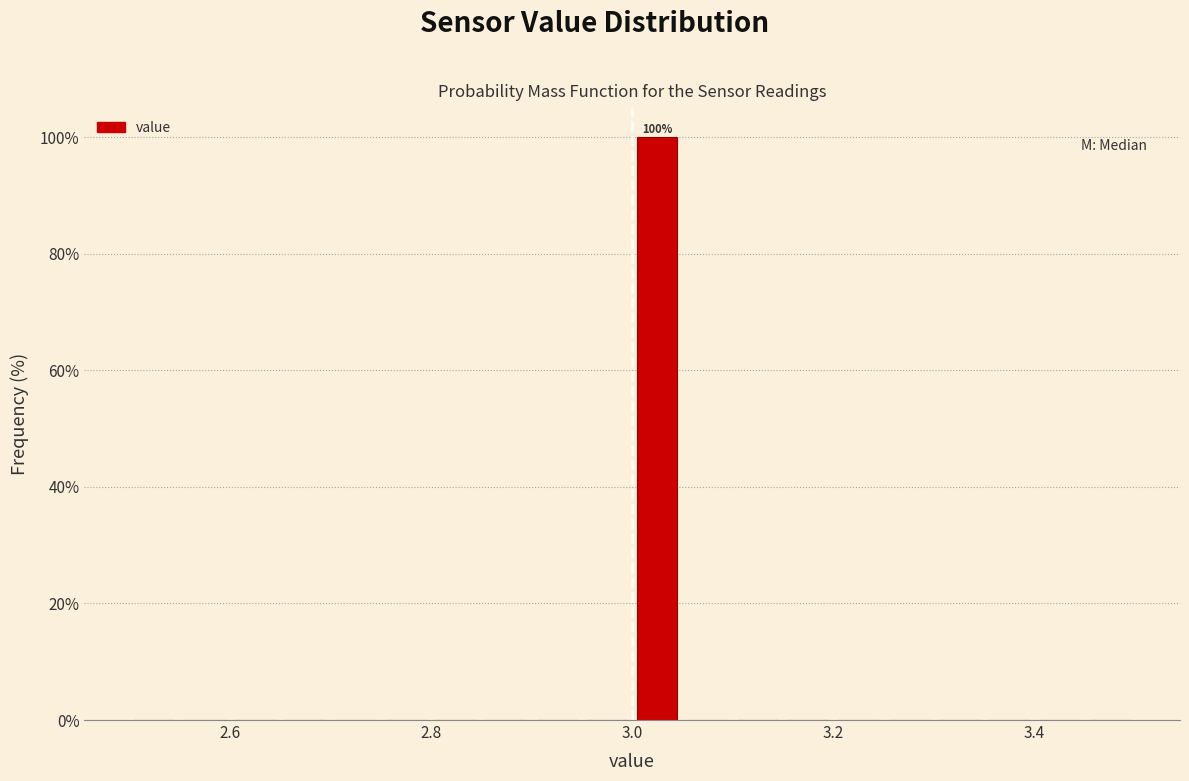

Read against the x-axis, roughly where is the centre of the tallest bar?

3.02